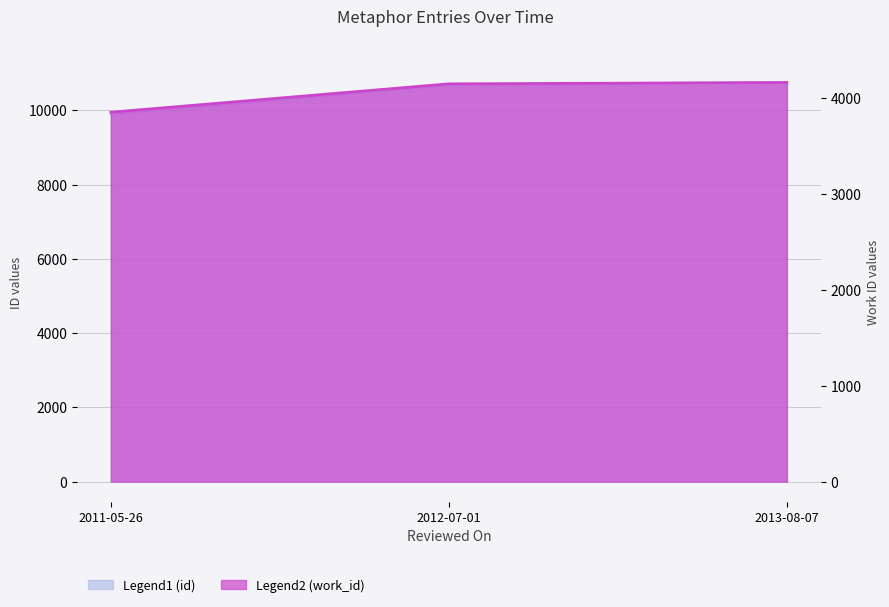

True or false: work_id has a value of 4167 at 2013-08-07.

True